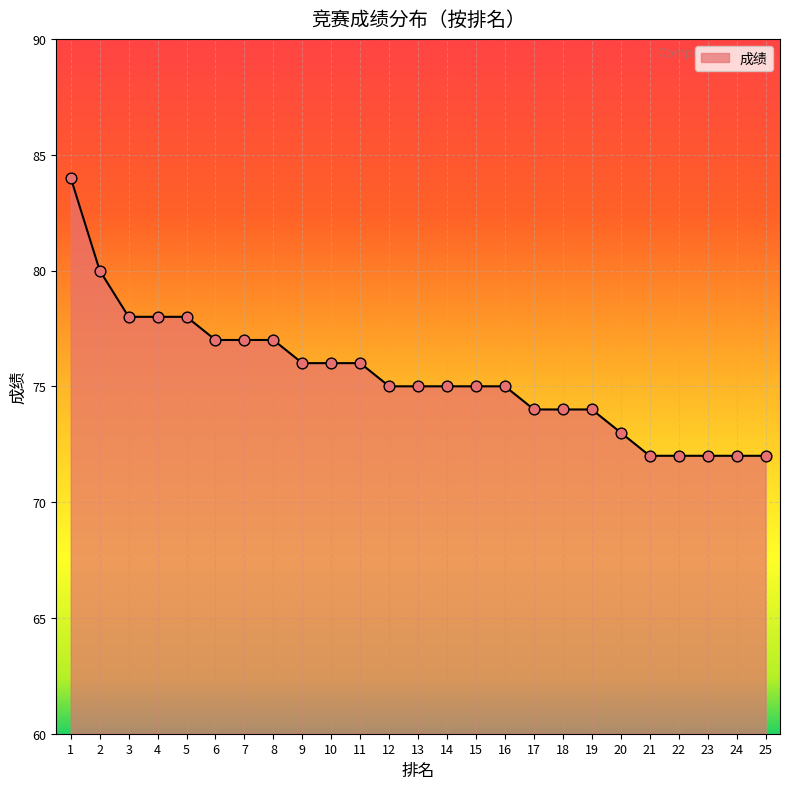

What is the ratio of the value at 25 to the value at 2?

0.9